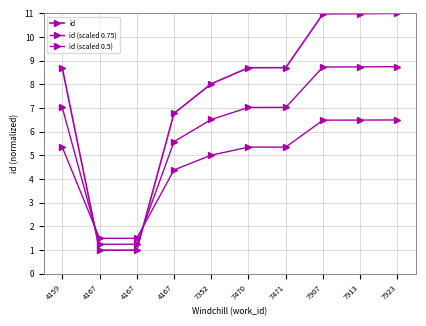

How many categories are shown in the chart?

10